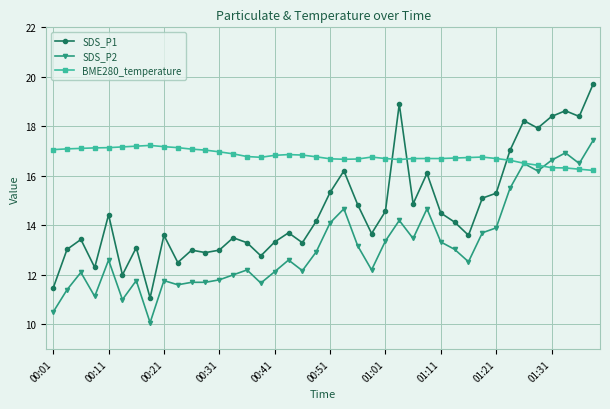

Which series has the widest spread of values?

SDS_P1